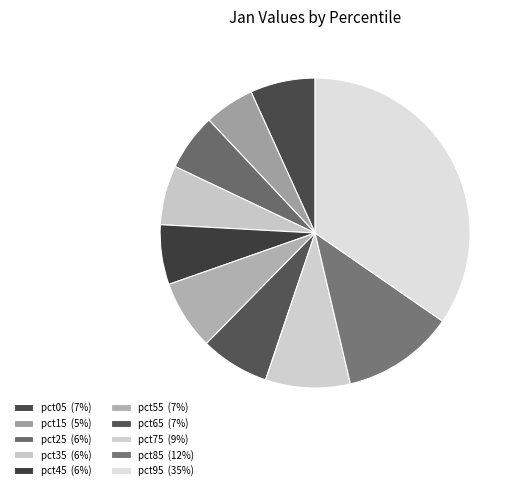

To the nearest percent, what percentage of the pie is pct75?

9%